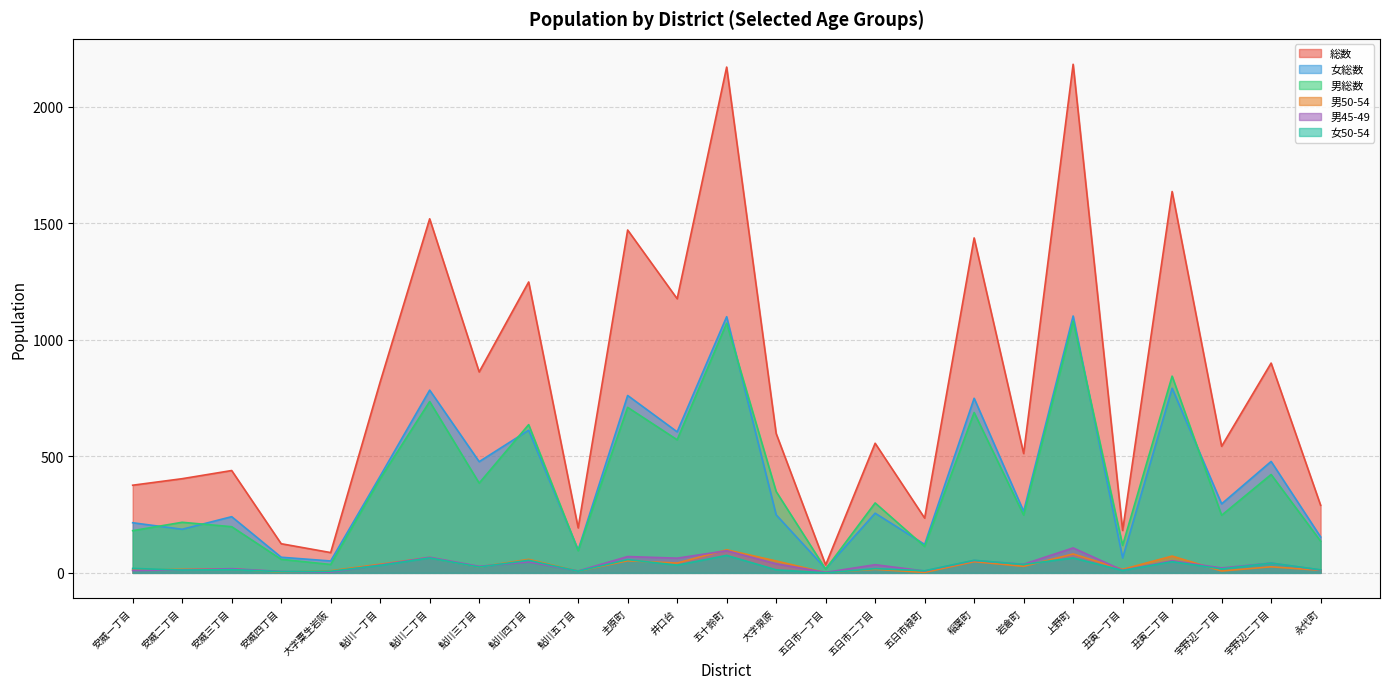

What is the sum of all 男45-49 values?

881